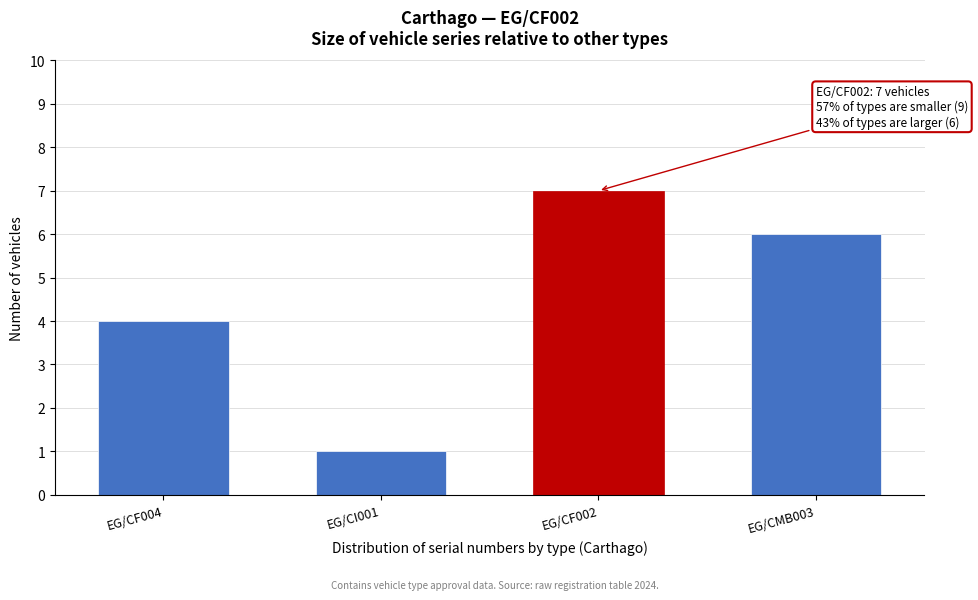

Reading left to right, what are all the values shown in this chart?

4	1	7	6